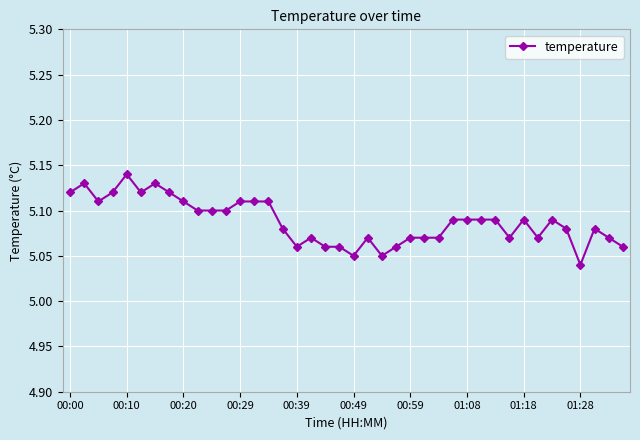

How many categories are shown in the chart?

40